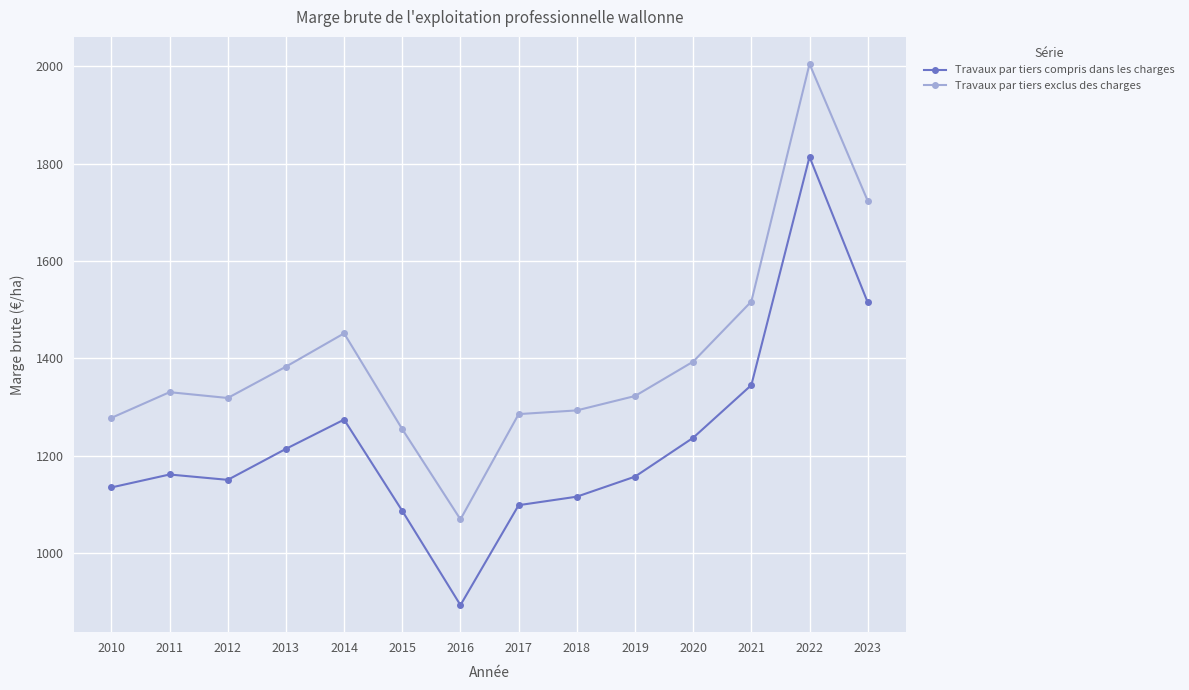

Between 2014 and 2020, which series saw the biggest shift?

Travaux par tiers exclus des charges